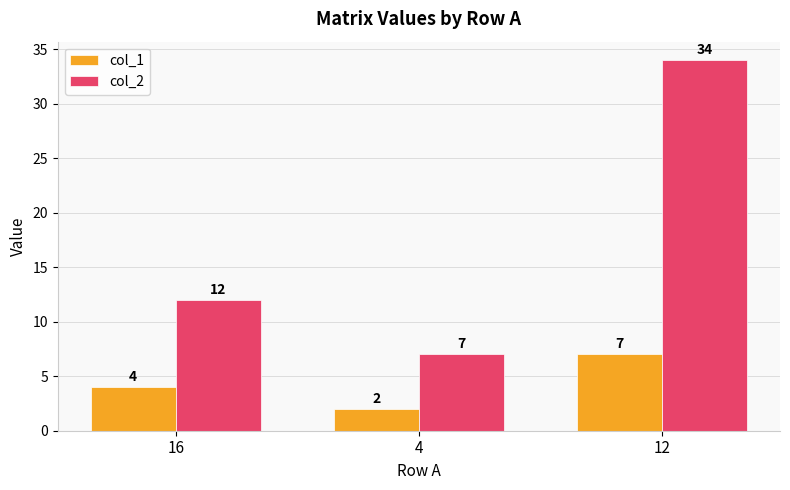

Reading left to right, what are all the values shown in this chart?

col_1: 16=4	4=2	12=7
col_2: 16=12	4=7	12=34